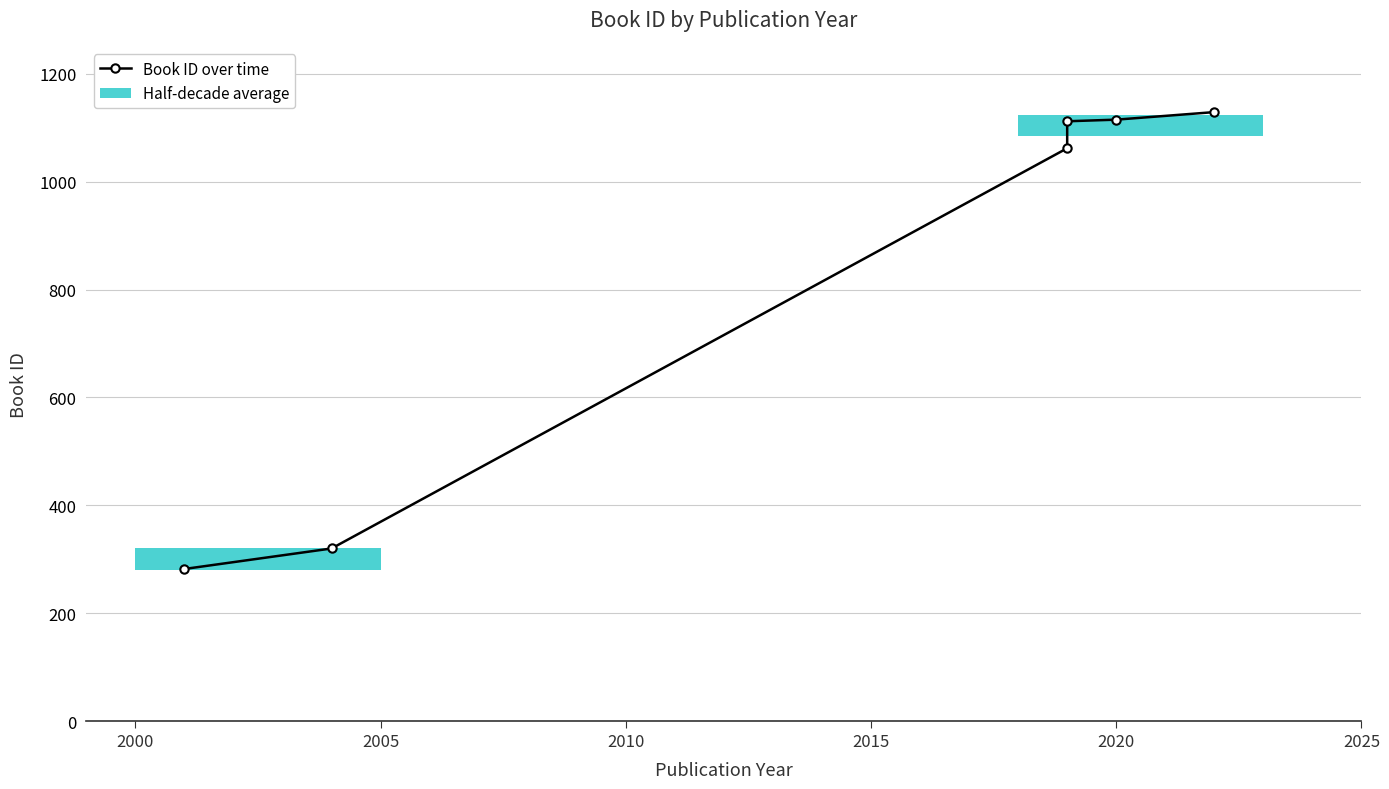

What is the maximum value shown in the chart?

1129